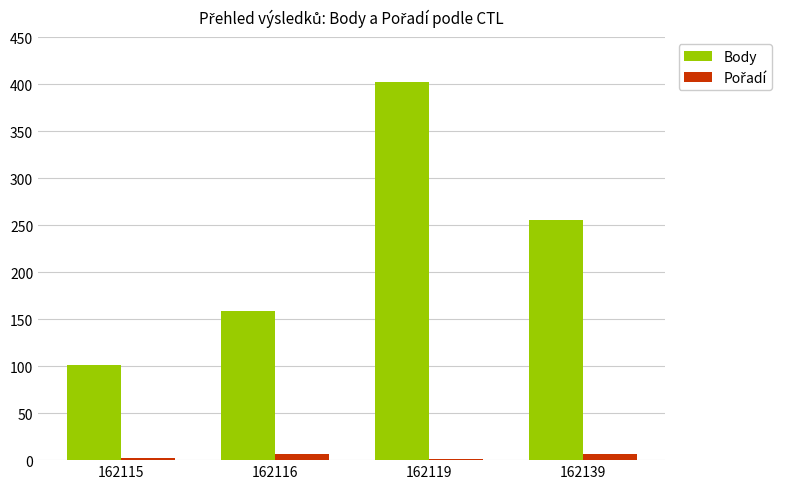

What is the total value across all series at 162116?

166